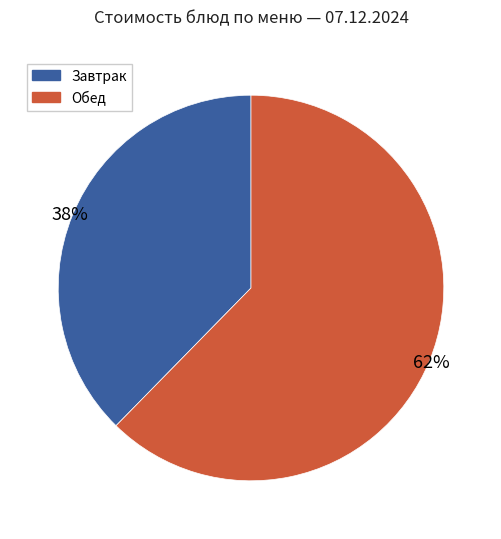

To the nearest percent, what is the average slice percentage?

50%